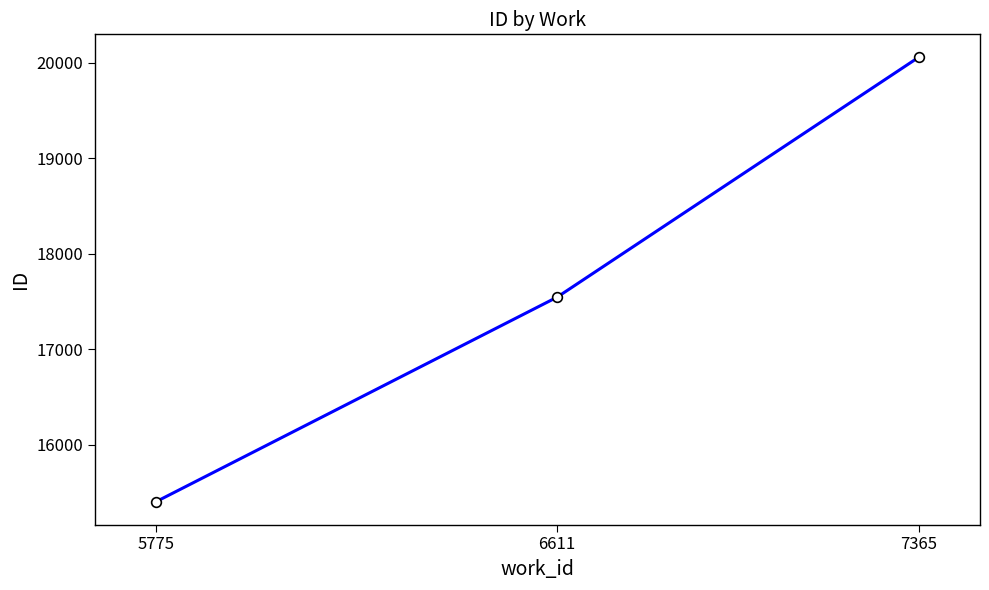

Which category has the highest value across all series?

7365